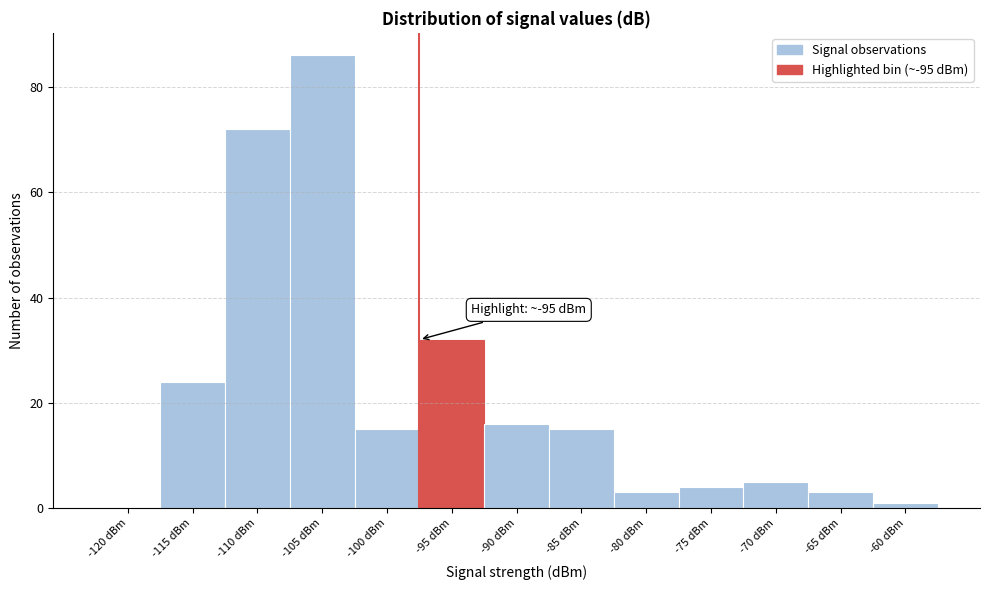

Reading left to right, what are all the values shown in this chart?

-120 dBm=0	-115 dBm=24	-110 dBm=72	-105 dBm=86	-100 dBm=15	-95 dBm=32	-90 dBm=16	-85 dBm=15	-80 dBm=3	-75 dBm=4	-70 dBm=5	-65 dBm=3	-60 dBm=1